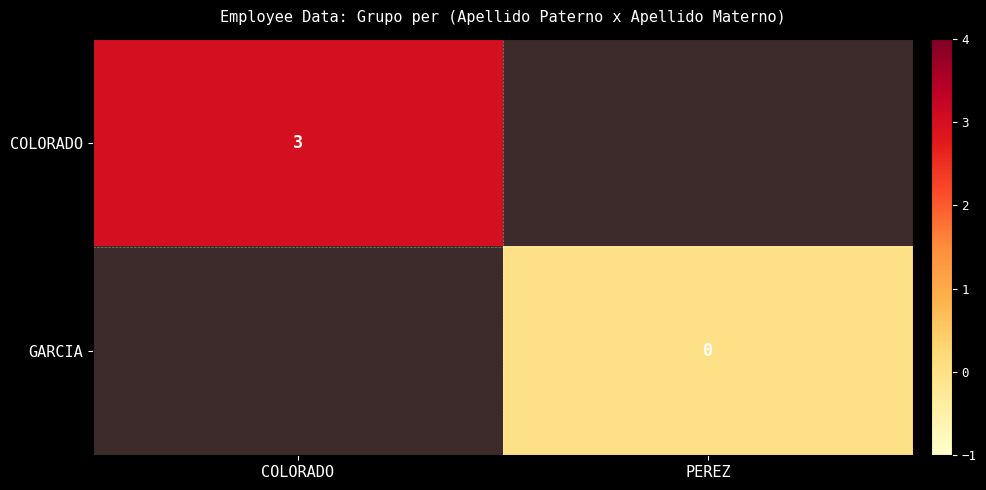

What is the greatest value displayed?

3.0